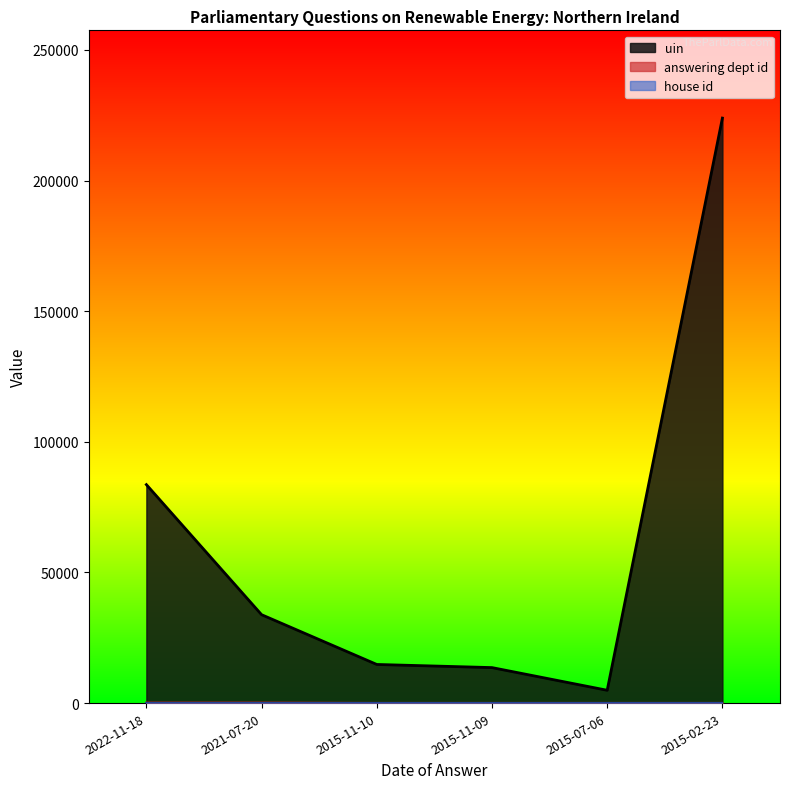

How many lines are shown in the chart?

3